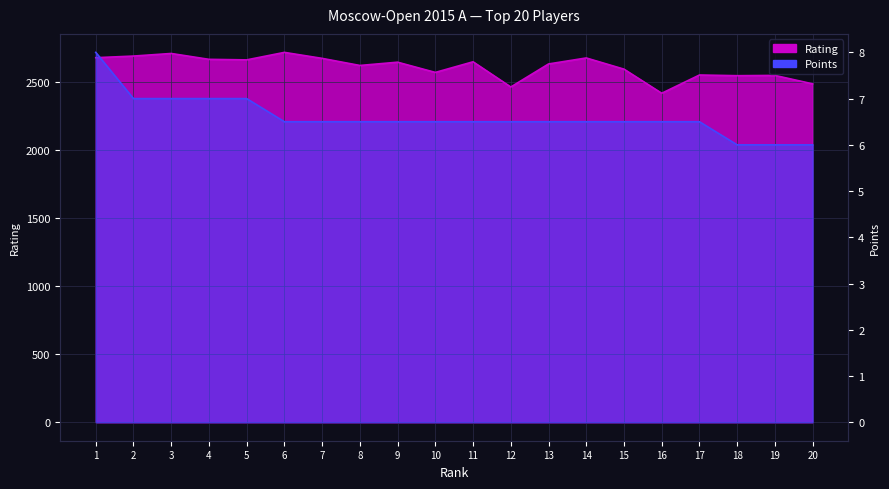

Where is the first local minimum for Rating?

5